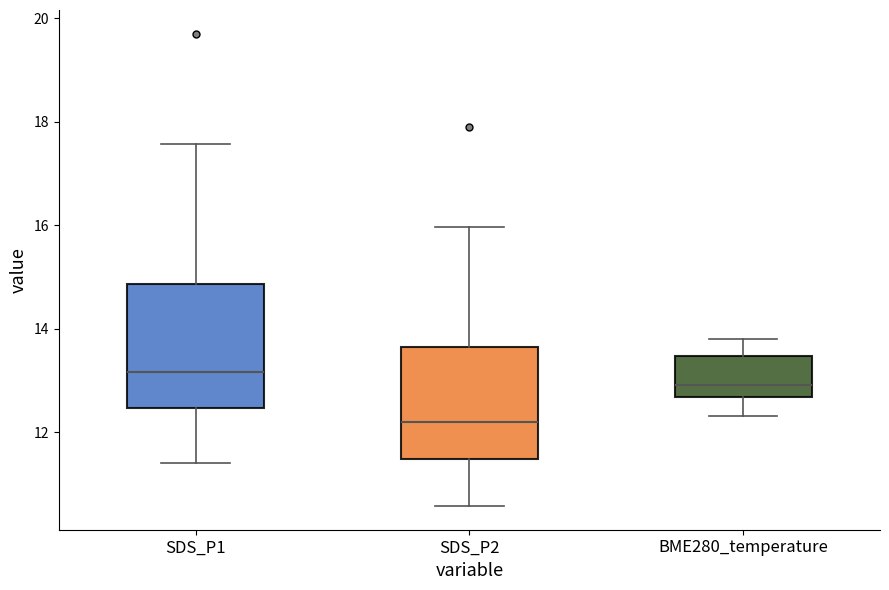

Reading left to right, read every box against the y-axis: the position of its median line, the range the box covers, and the ends of its whiskers. The values are not printed on the chart, so give them approximately, as read against the axis.

SDS_P1: median 13.2, box 12.4 to 14.8, whiskers 11.4 to 17.6
SDS_P2: median 12.2, box 11.4 to 13.6, whiskers 10.6 to 16.0
BME280_temperature: median 13.0, box 12.6 to 13.4, whiskers 12.4 to 13.8